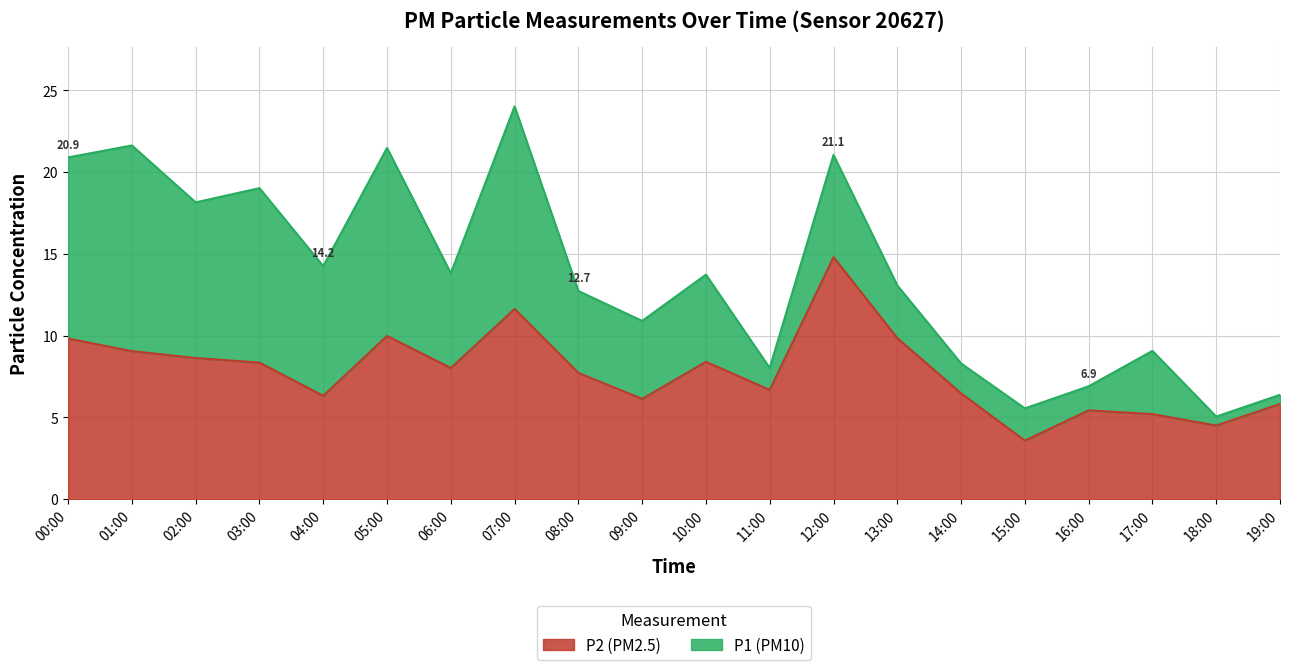

How many categories are shown in the chart?

20